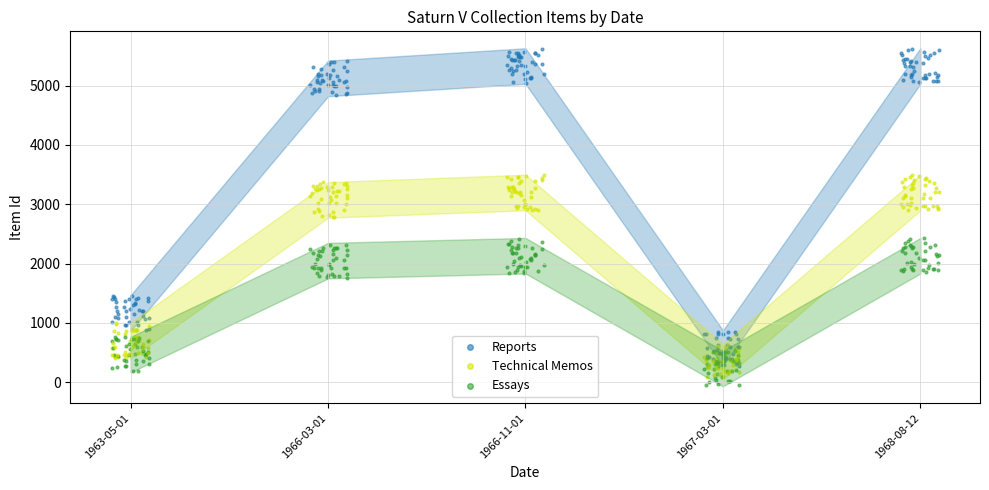

Is the value of Reports at 1968-08-12 greater than the value of Essays at 1967-03-01?

Yes